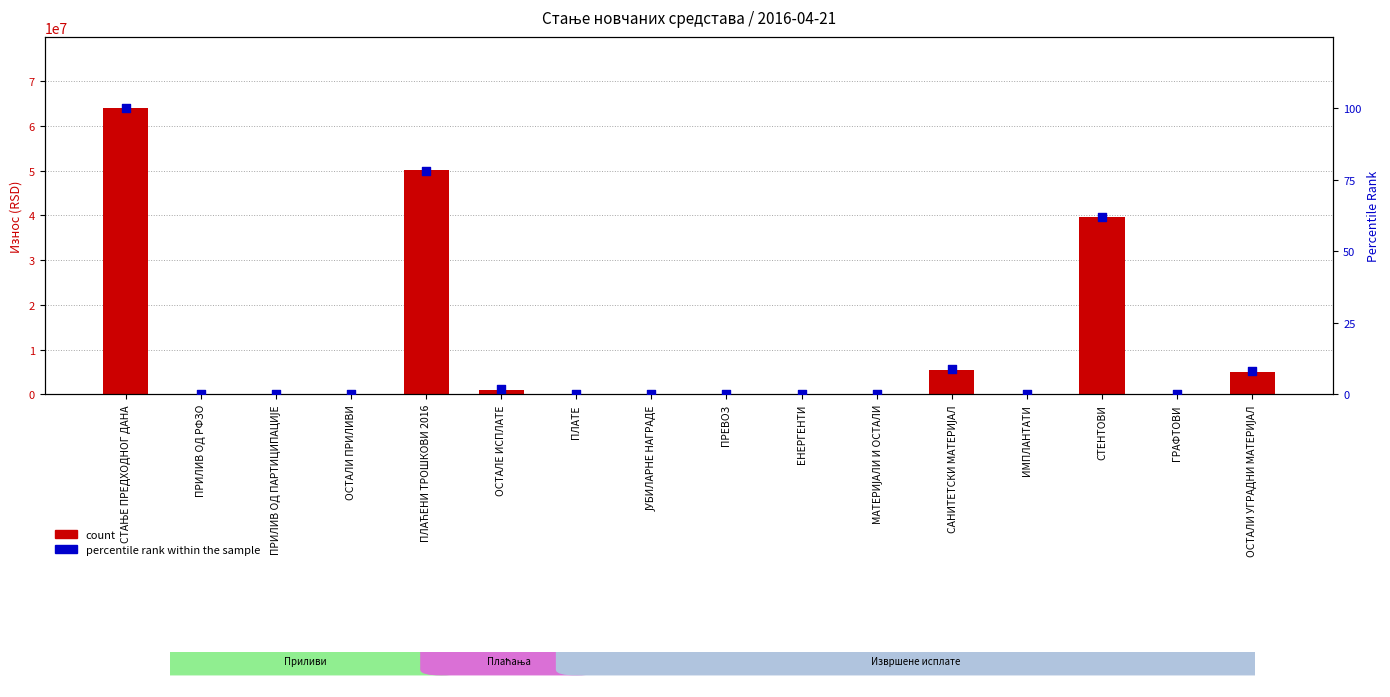

What are all the series names shown in the legend?

count, percentile rank within the sample